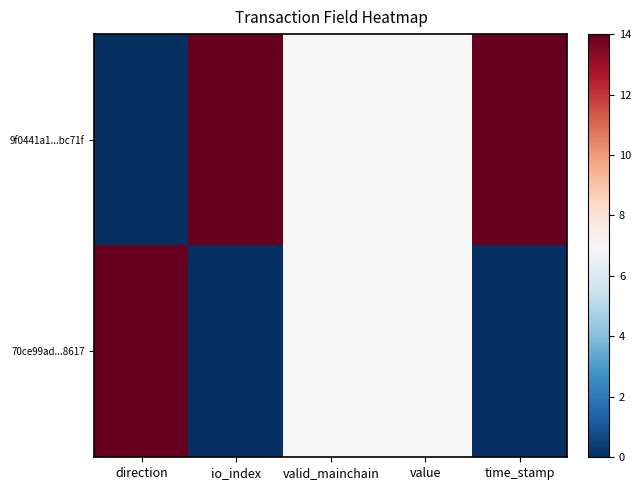

Which series has the widest spread of values?

9f0441a1...bc71f